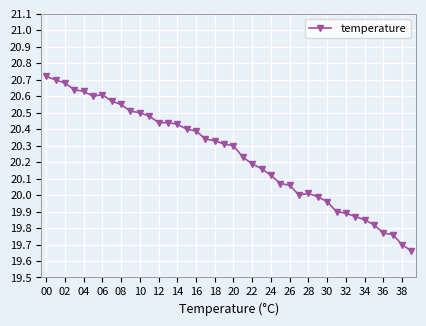

What is the sum of all values?

809.6